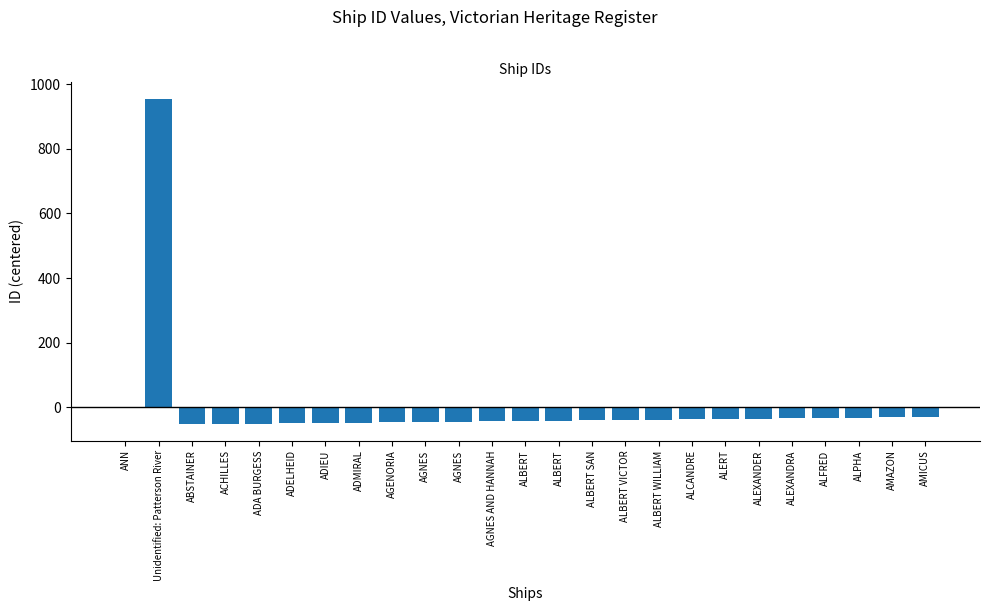

Count the number of categories in the chart.

25